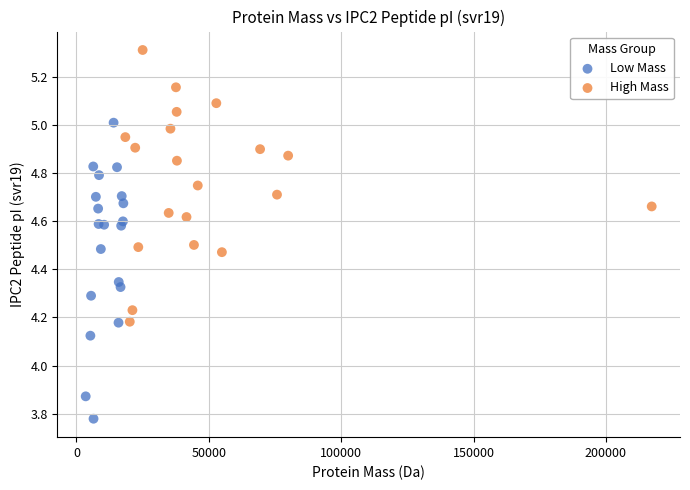

Which series reaches the maximum Y coordinate?

High Mass